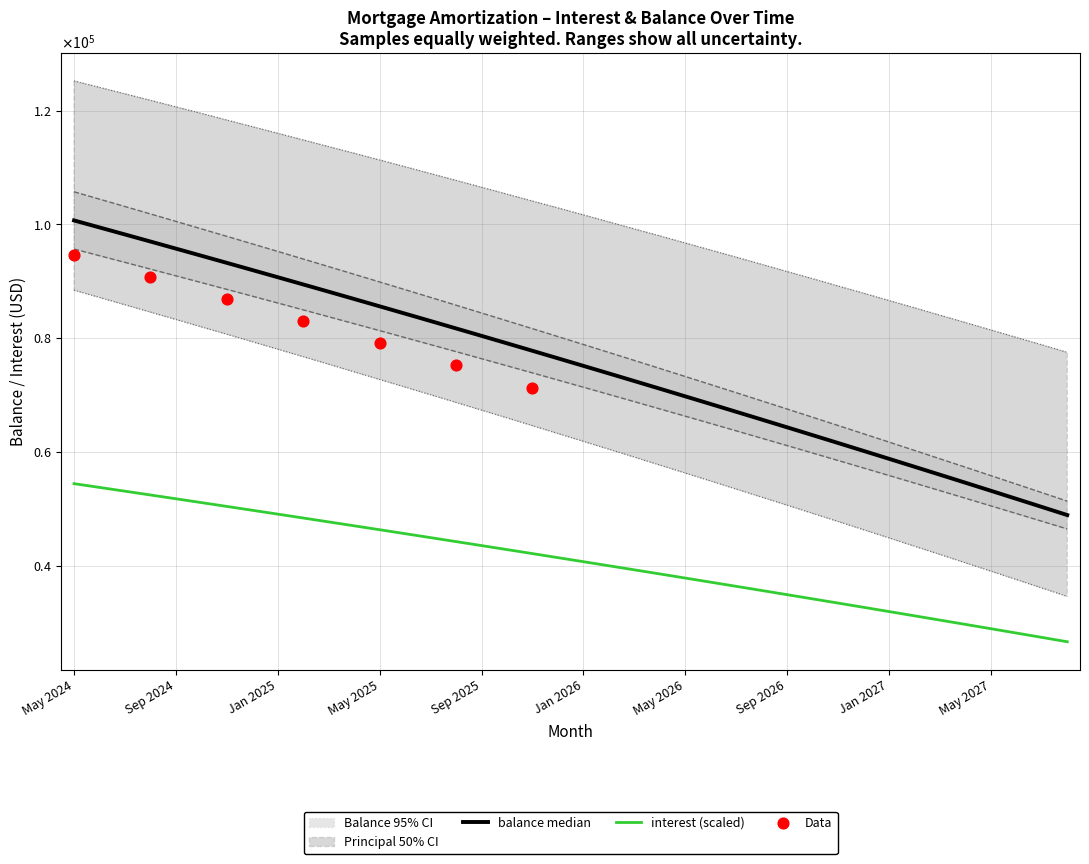

What is the total value across all series at Jan 2026?

177656.8